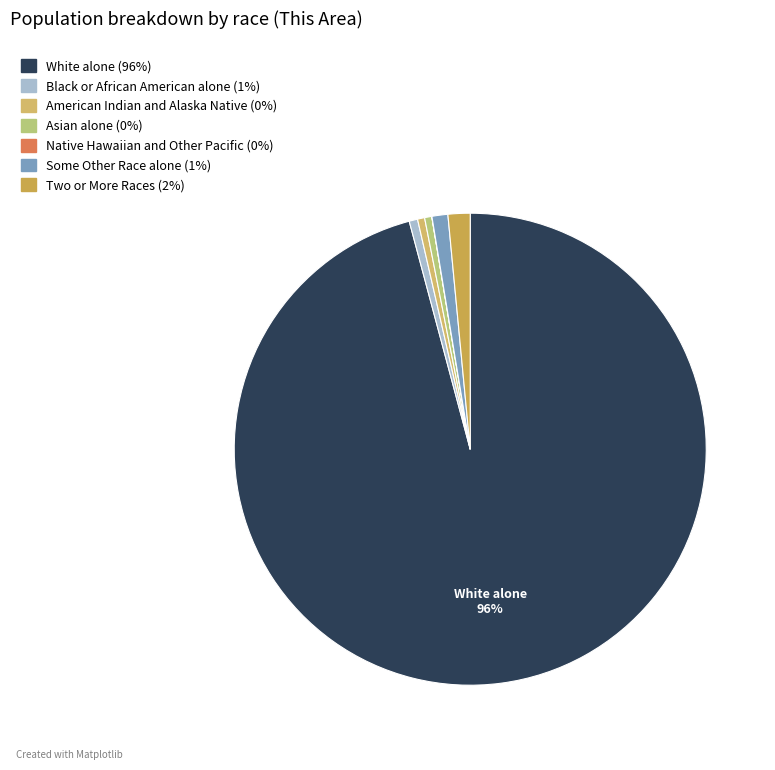

True or false: American Indian and Alaska Native accounts for 0% of the total.

True